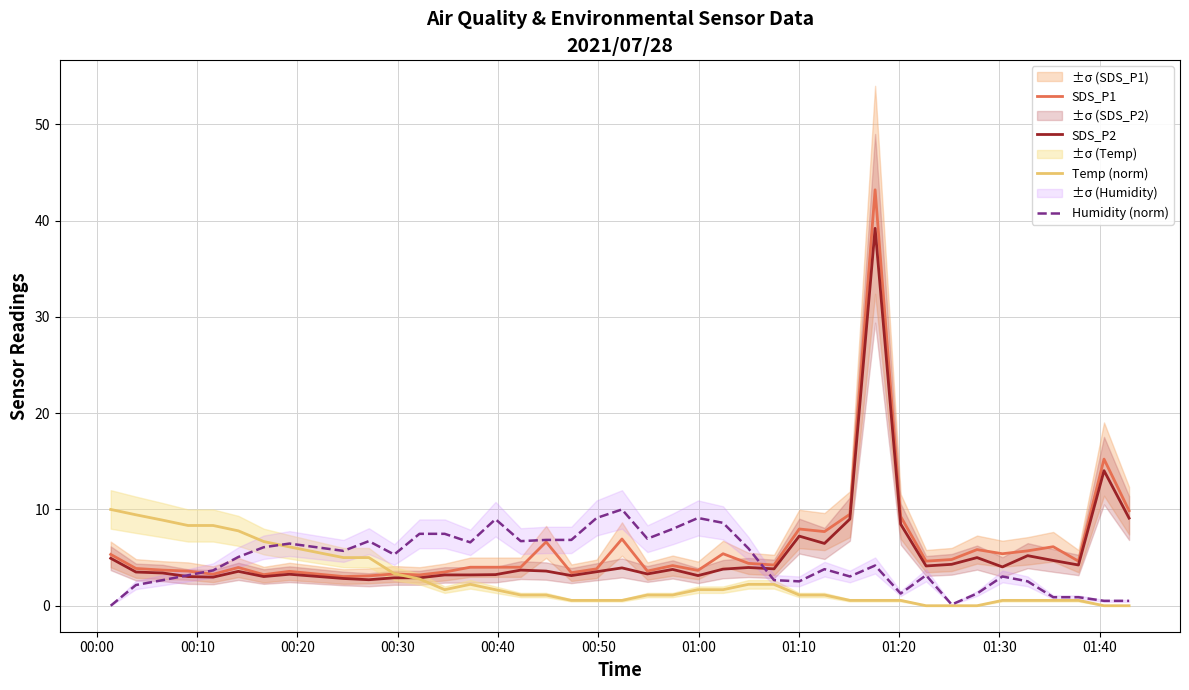

Reading right to left, transcribe all the data shown in this chart.

SDS_P1: 9.9	15.2	4.6	6.1	5.7	5.4	5.8	4.8	4.6	9.3	43.2	9.5	7.7	8.0	4.2	4.4	5.4	3.7	4.2	3.6	6.9	3.8	3.4	6.6	4.0	4.0	4.0	3.5	3.2	3.3	3.1	3.0	3.6	3.2	4.0	3.3	3.6	3.7	3.9	5.3
SDS_P2: 9.1	14.0	4.2	4.7	5.2	4.0	5.0	4.3	4.1	8.5	39.2	9.0	6.5	7.2	3.8	4.0	3.8	3.1	3.8	3.3	3.9	3.5	3.1	3.6	3.7	3.2	3.2	3.2	2.9	2.9	2.7	2.8	3.3	3.0	3.6	3.0	3.0	3.4	3.5	4.9
Temp (norm): 0.0	0.0	0.6	0.6	0.6	0.6	0.0	0.0	0.0	0.6	0.6	0.6	1.1	1.1	2.2	2.2	1.7	1.7	1.1	1.1	0.6	0.6	0.6	1.1	1.1	1.7	2.2	1.7	2.8	3.3	5.0	5.0	6.1	6.7	7.8	8.3	8.3	8.9	9.4	10.0
Humidity (norm): 0.5	0.5	0.9	0.9	2.5	3.0	1.3	0.1	3.2	1.3	4.2	3.0	3.8	2.5	2.7	5.9	8.6	9.1	8.0	7.0	10.0	9.1	6.8	6.8	6.7	9.0	6.6	7.5	7.5	5.3	6.7	5.7	6.5	6.1	5.1	3.7	3.2	2.7	2.2	0.0